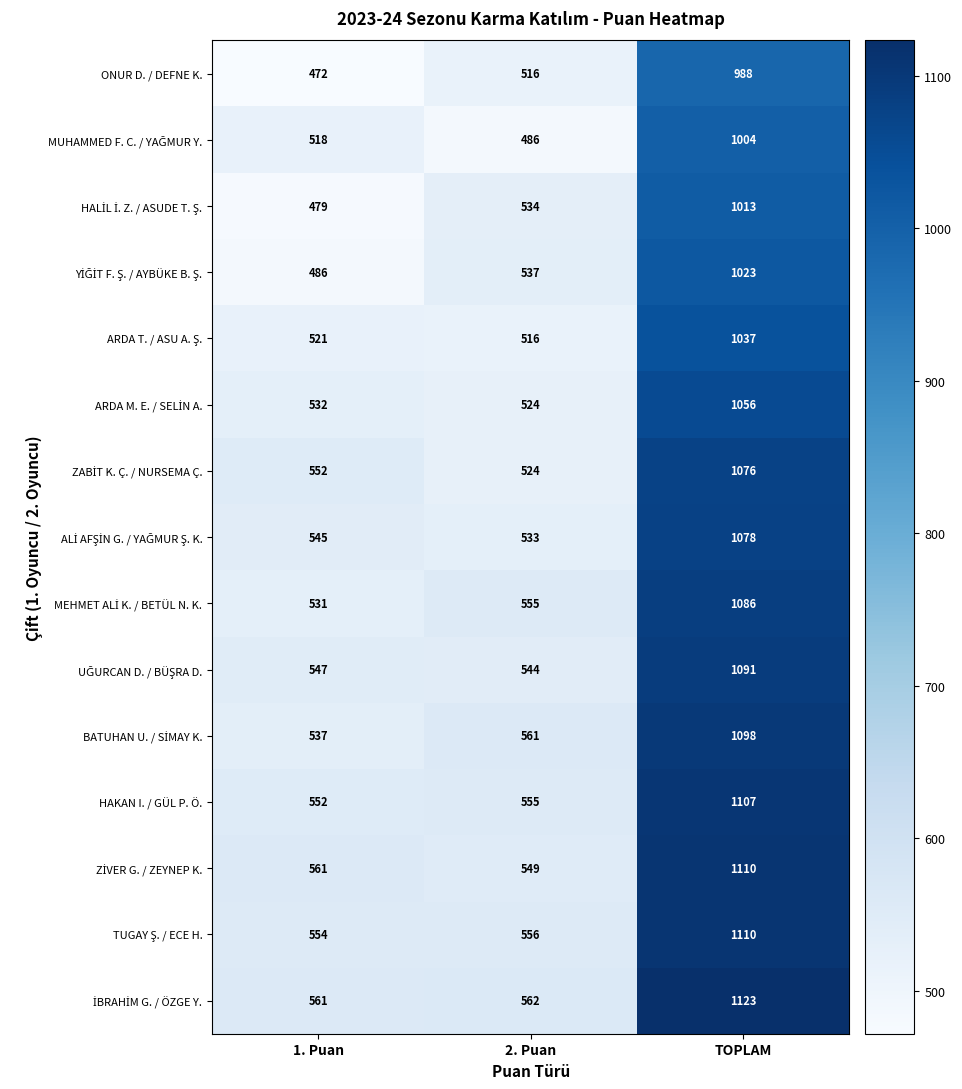

What is the average value of the ONUR D. / DEFNE K. series?

659